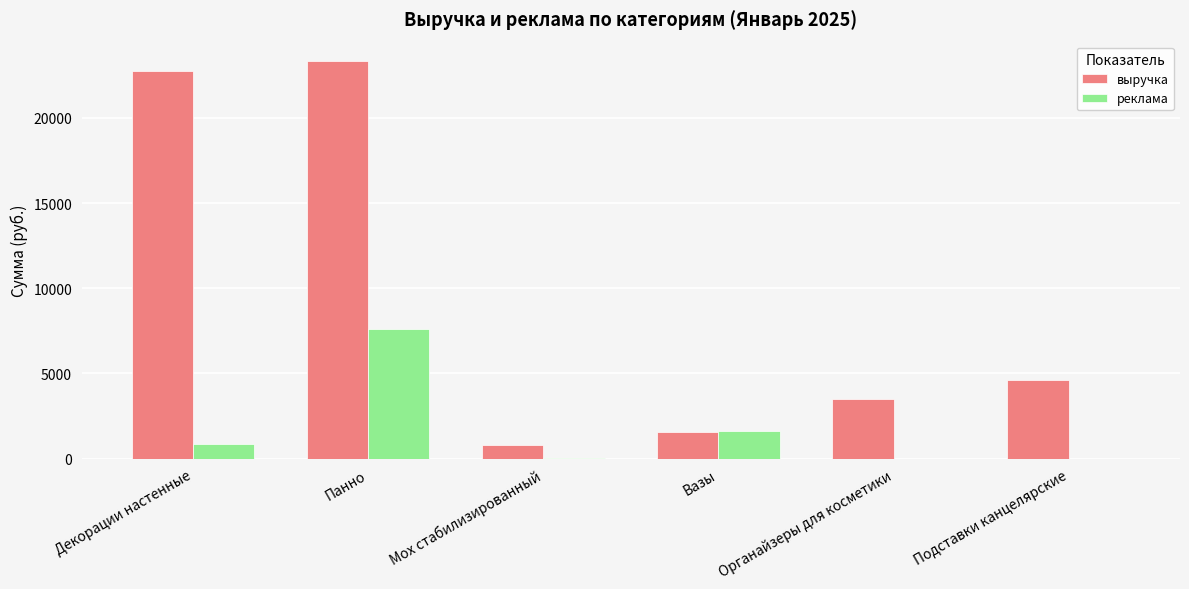

What is the maximum value shown in the chart?

23310.8